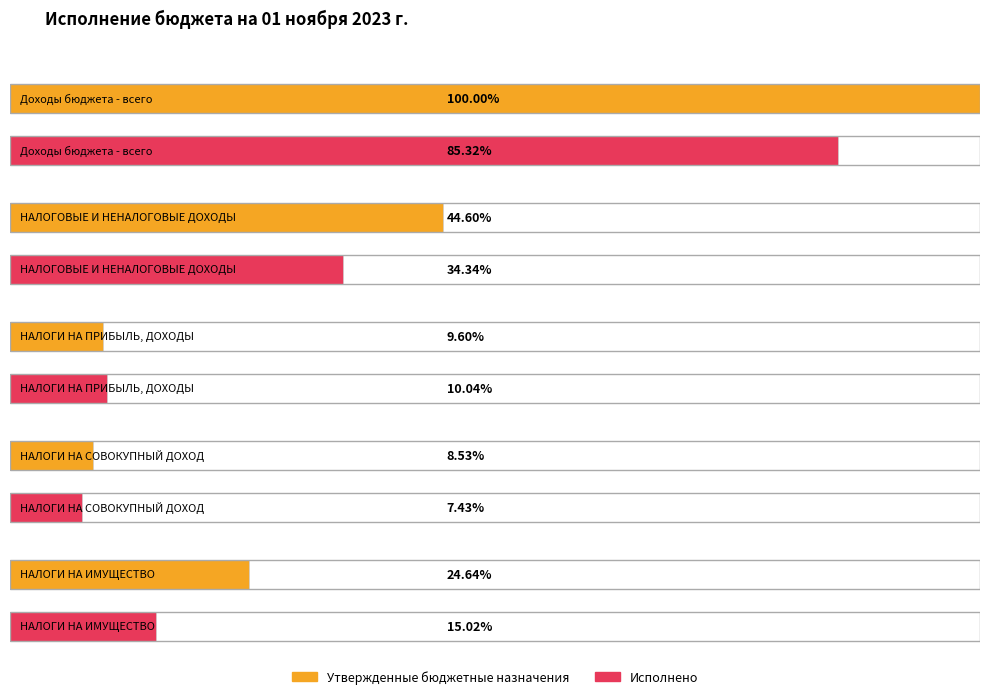

What is the label of the 2nd bar from the right?

НАЛОГИ НА СОВОКУПНЫЙ ДОХОД